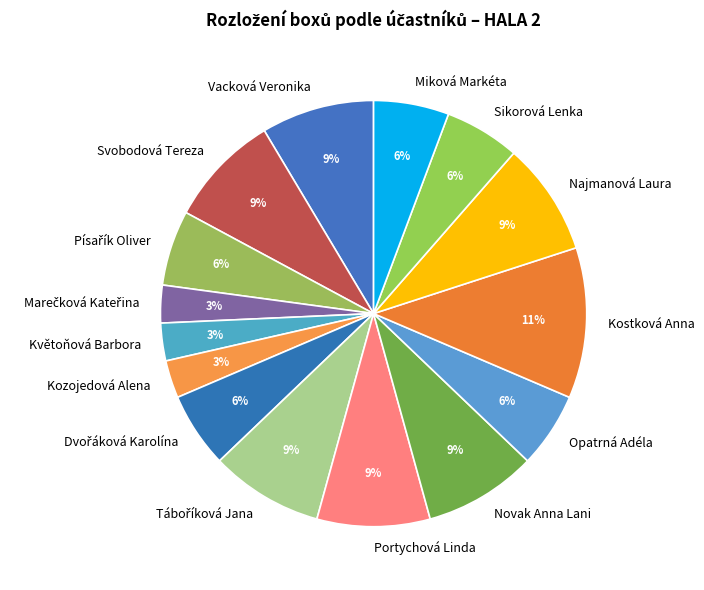

Combined, do Kozojedová Alena and Květoňová Barbora account for over 50%?

No